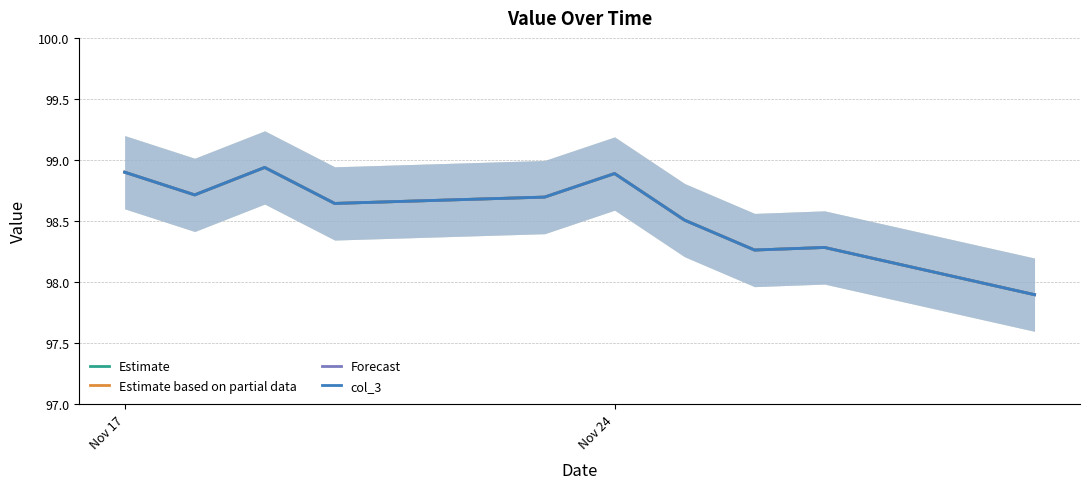

Reading right to left, extract all data points from this chart.

Estimate: 97.9	98.3	98.3	98.5	98.9	98.7	98.6	98.9	98.7	98.9
Estimate based on partial data: 97.9	98.3	98.3	98.5	98.9	98.7	98.6	98.9	98.7	98.9
Forecast: 97.9	98.3	98.3	98.5	98.9	98.7	98.6	98.9	98.7	98.9
col_3: 97.9	98.3	98.3	98.5	98.9	98.7	98.6	98.9	98.7	98.9